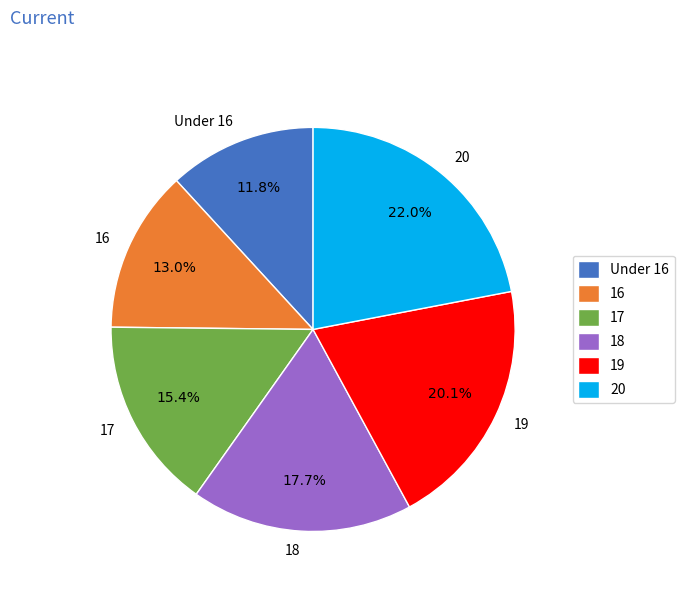

To the nearest percent, what is the difference between the largest and smallest slice percentages?

10%